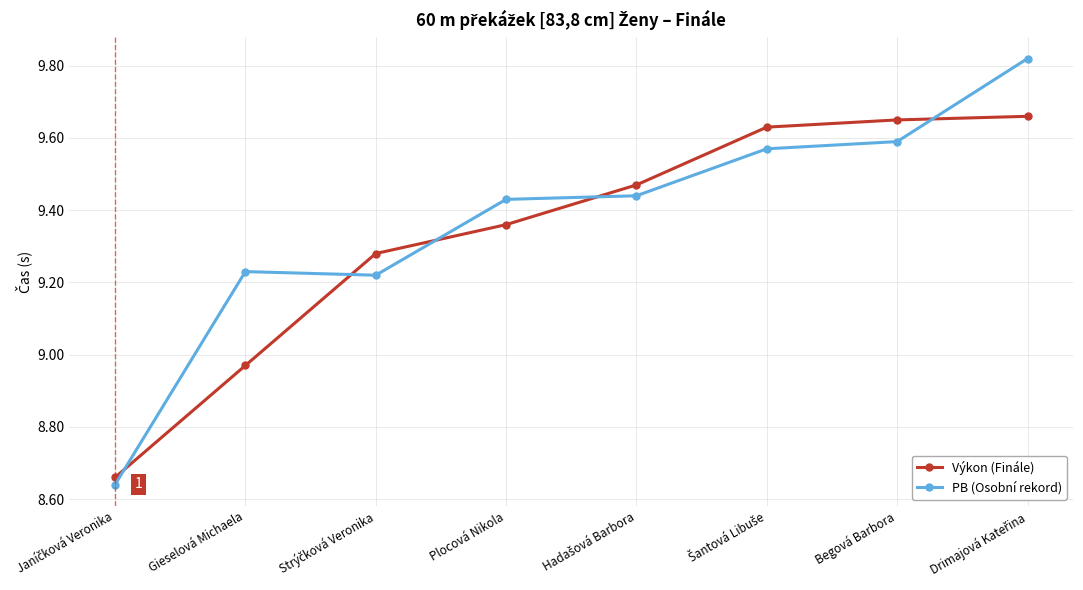

How many data points in PB (Osobní rekord) are above 9?

7